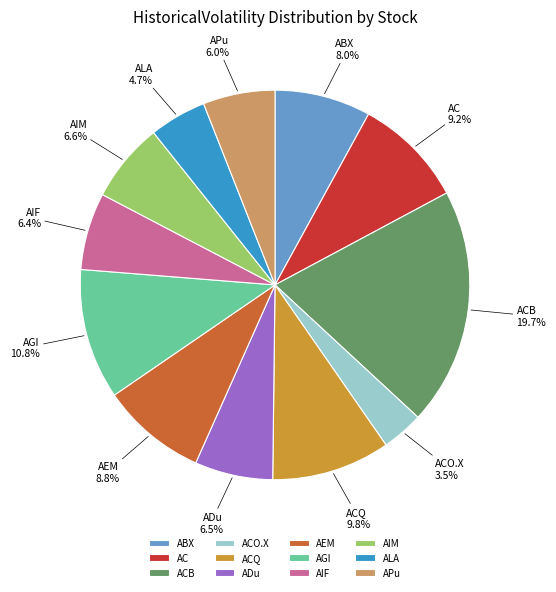

To the nearest percent, what is the average slice percentage?

8%